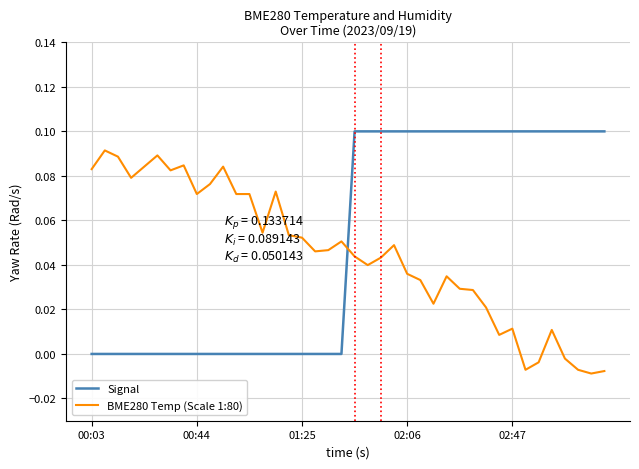

How many times do BME280 Temp (Scale 1:80) and Signal cross each other?

1